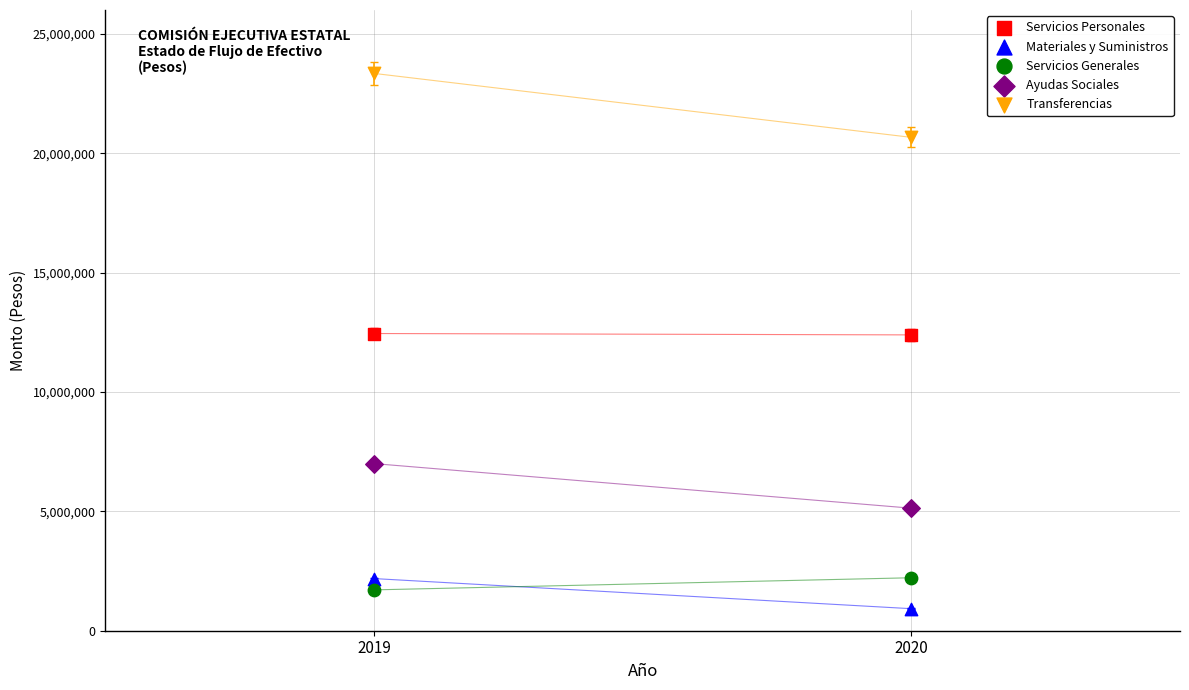

Across all data points, what is the average X value?

2020